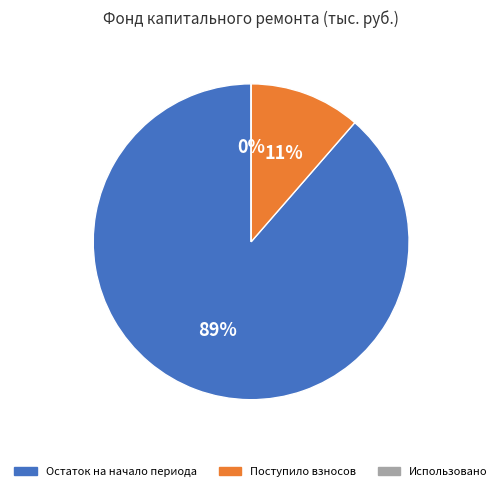

Which category has the biggest portion of the pie?

Остаток на начало периода